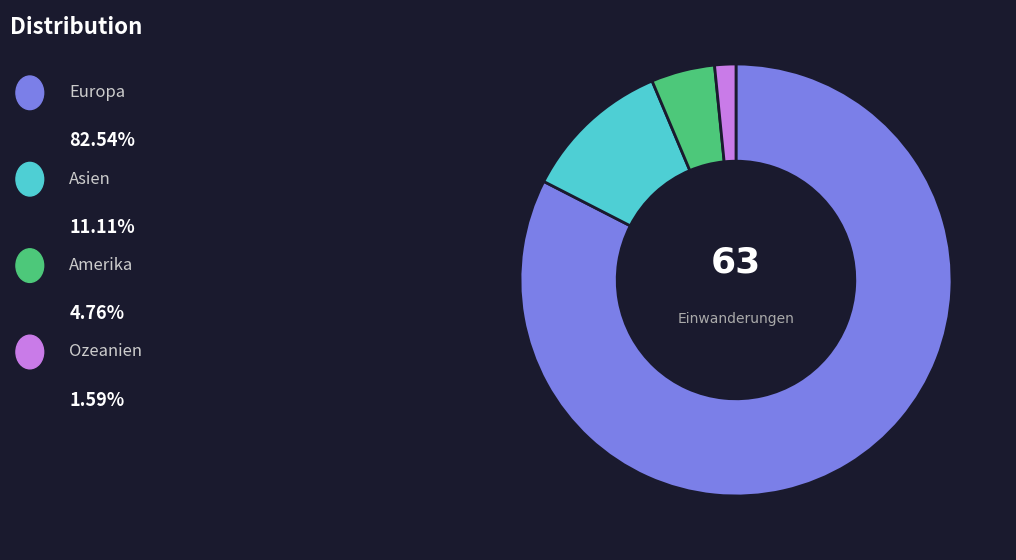

Does any single category account for the majority?

Yes